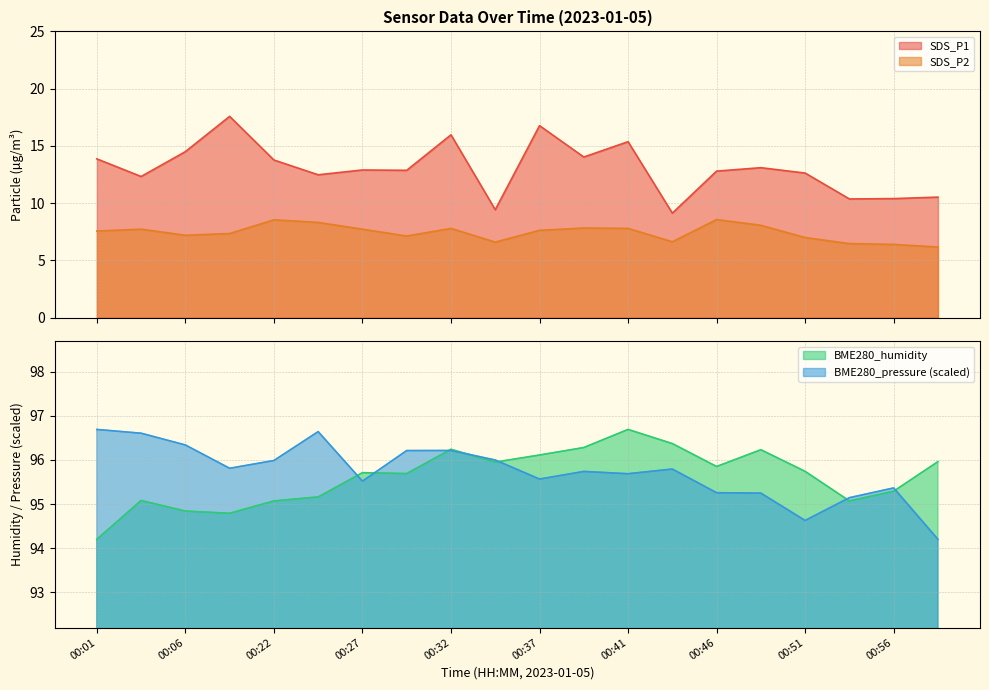

Which series has the widest spread of values?

SDS_P1